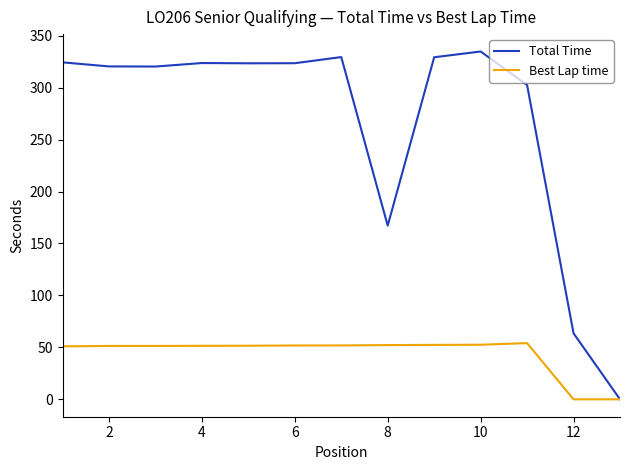

Which series has the largest total across all categories?

Total Time